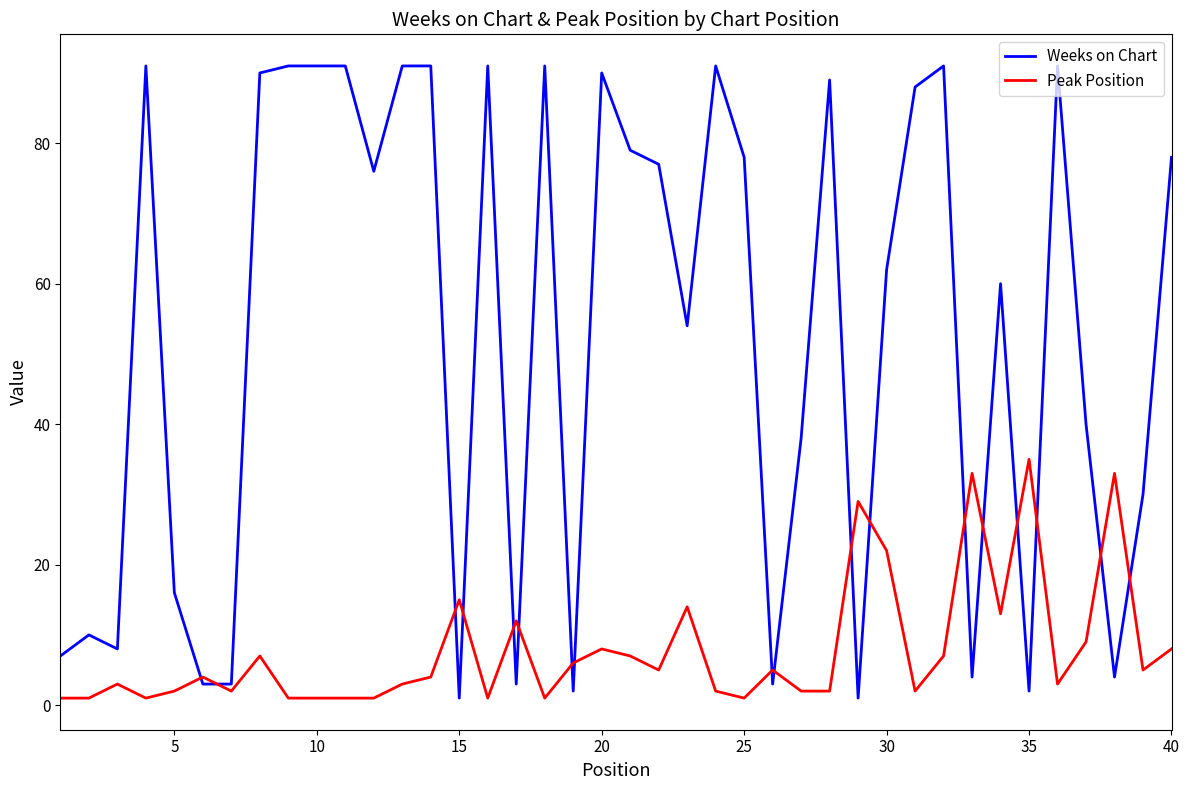

List the series in order of their overall mean, highest first.

Weeks on Chart, Peak Position